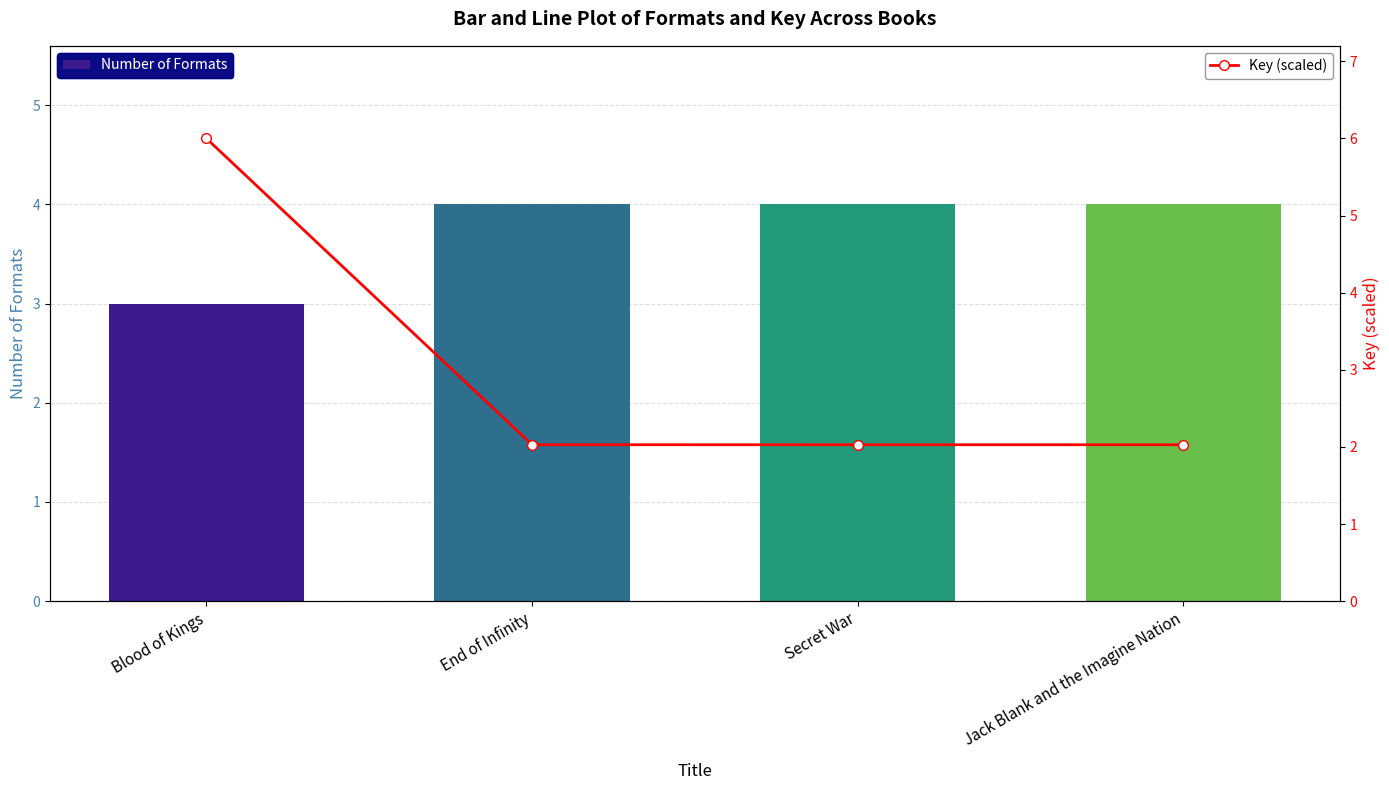

What are all the series names shown in the legend?

Number of Formats, Key (scaled)